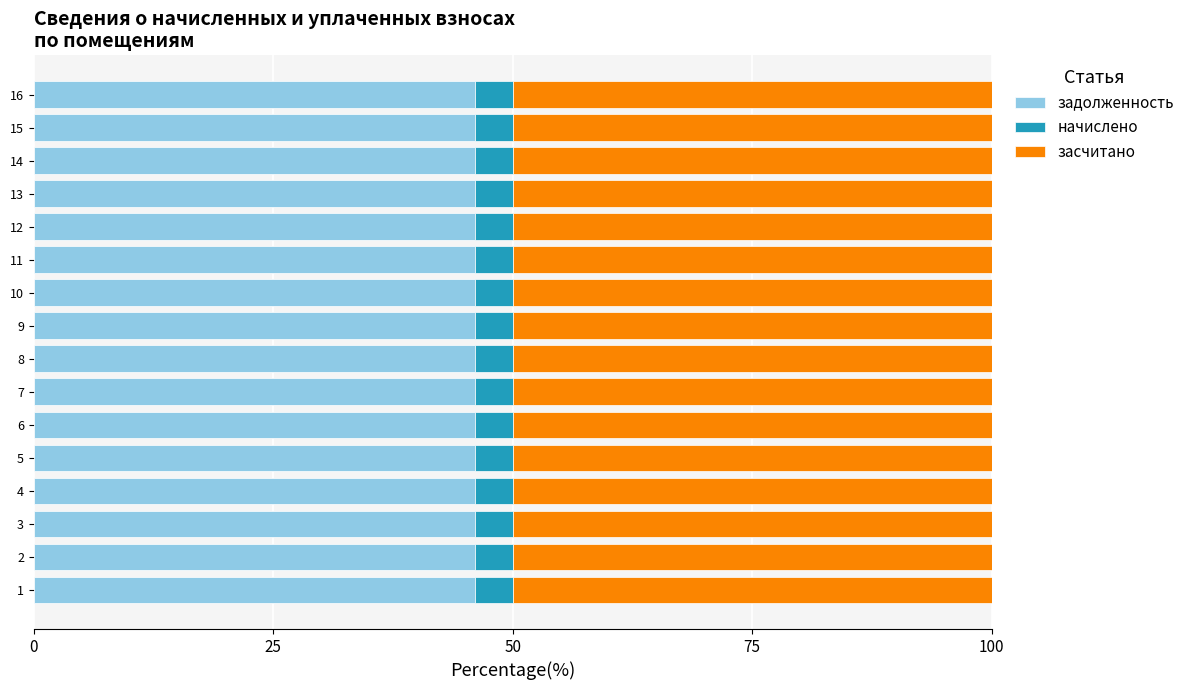

True or false: задолженность has a value of 46.1 at 4.

True